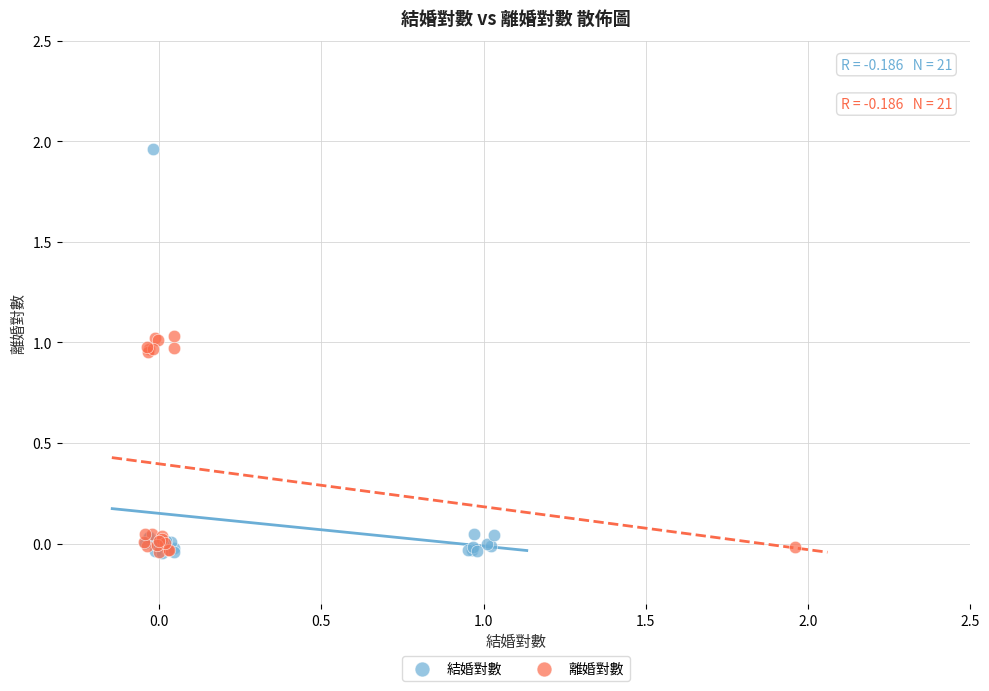

Which series has the largest Y range (max minus min)?

結婚對數